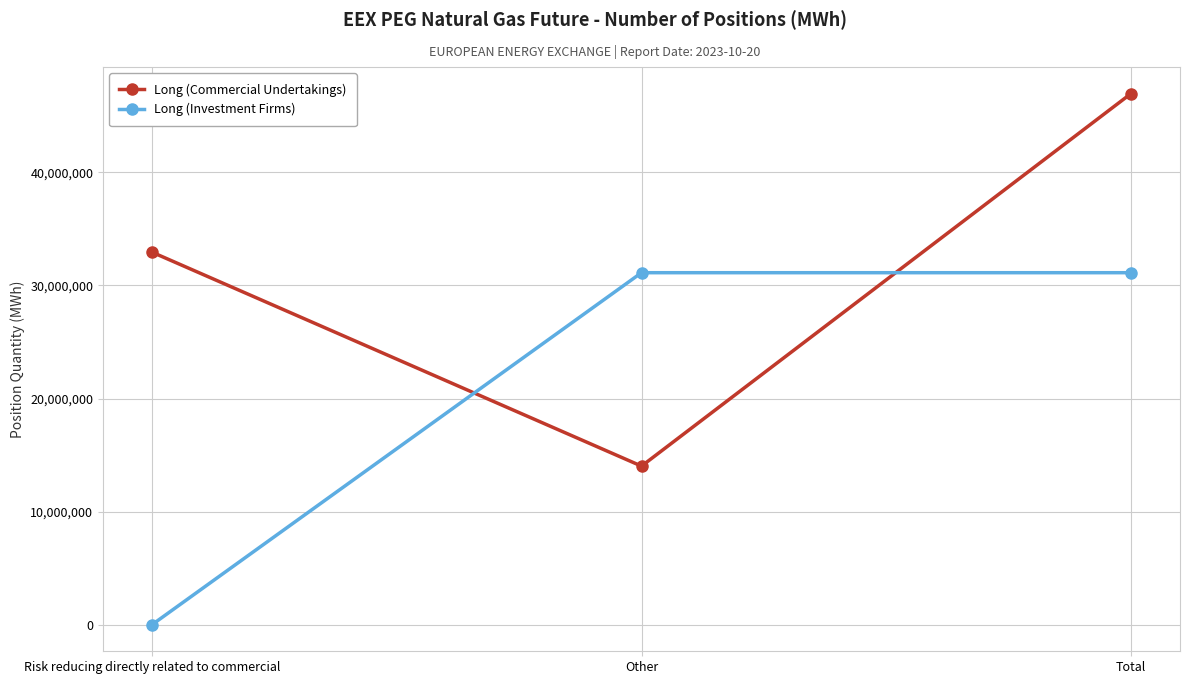

Between Other and Total, which series saw the biggest shift?

Long (Commercial Undertakings)